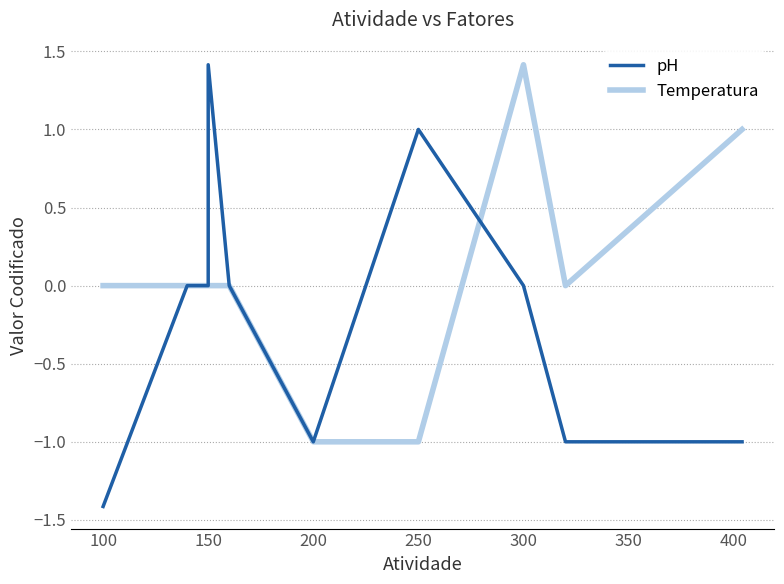

What is the difference between the second highest and second lowest values in the Temperatura series?

2.0